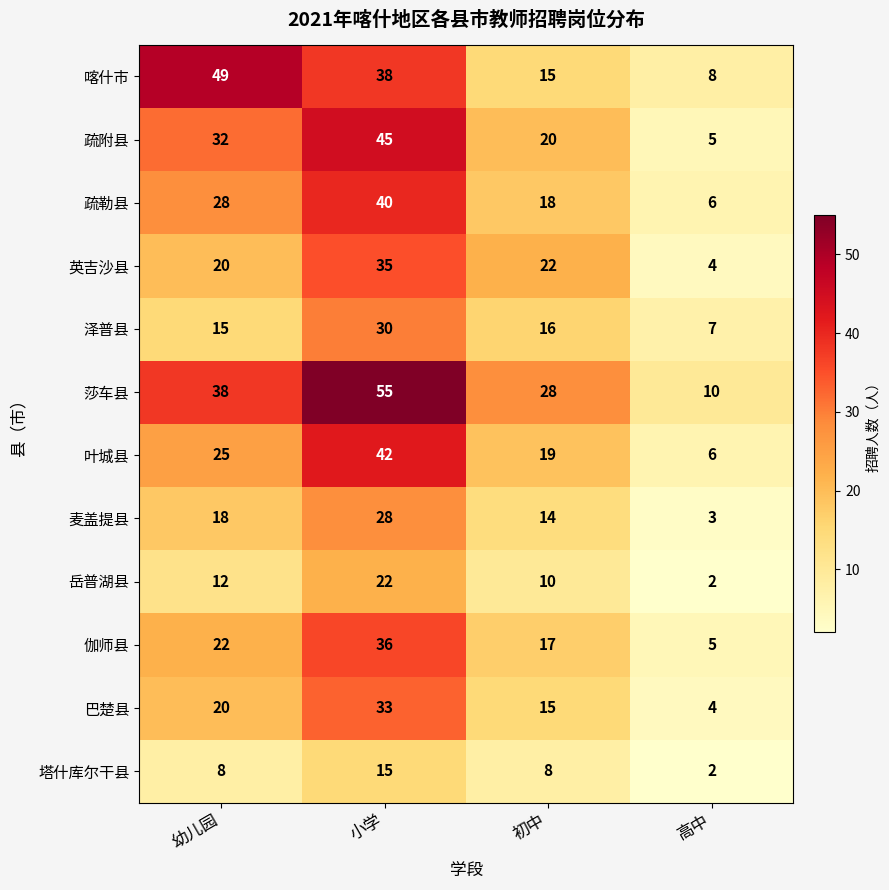

True or false: 塔什库尔干县 has a value of 3 at 高中.

False